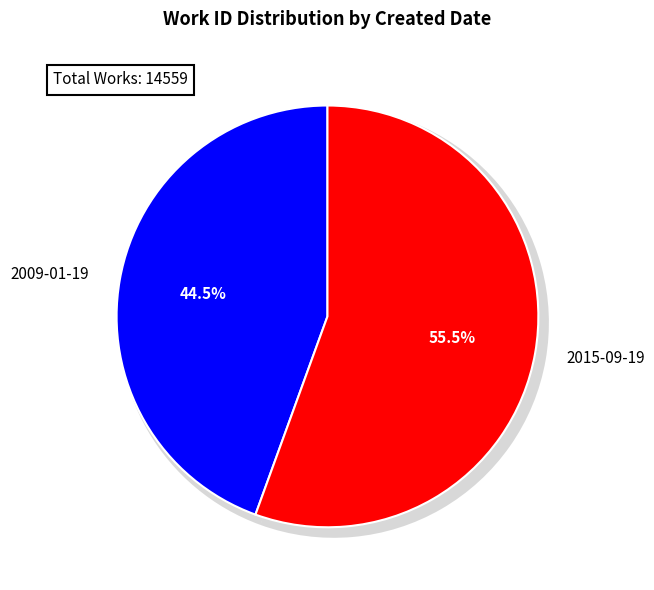

Rank the categories by value from highest to lowest.

2015-09-19, 2009-01-19